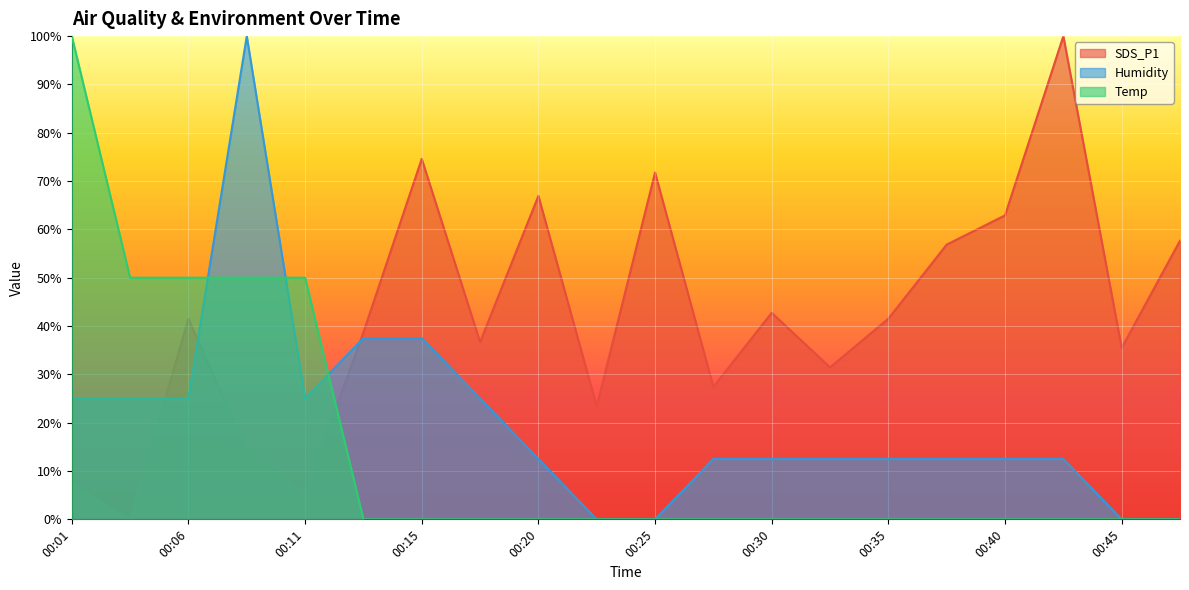

True or false: Temp has more than 2 points higher than both neighbors.

False